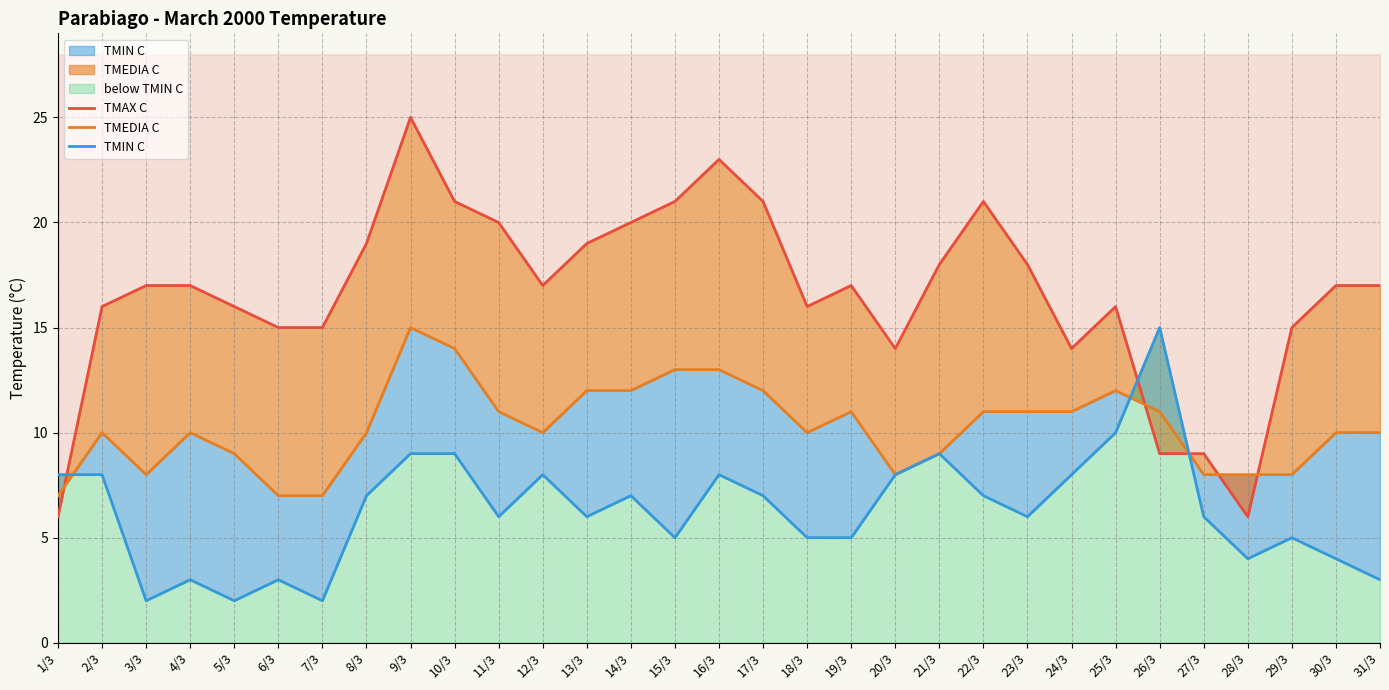

Reading right to left, transcribe all the data shown in this chart.

TMAX C: 17	17	15	6	9	9	16	14	18	21	18	14	17	16	21	23	21	20	19	17	20	21	25	19	15	15	16	17	17	16	6
TMEDIA C: 10	10	8	8	8	11	12	11	11	11	9	8	11	10	12	13	13	12	12	10	11	14	15	10	7	7	9	10	8	10	7
TMIN C: 3	4	5	4	6	15	10	8	6	7	9	8	5	5	7	8	5	7	6	8	6	9	9	7	2	3	2	3	2	8	8